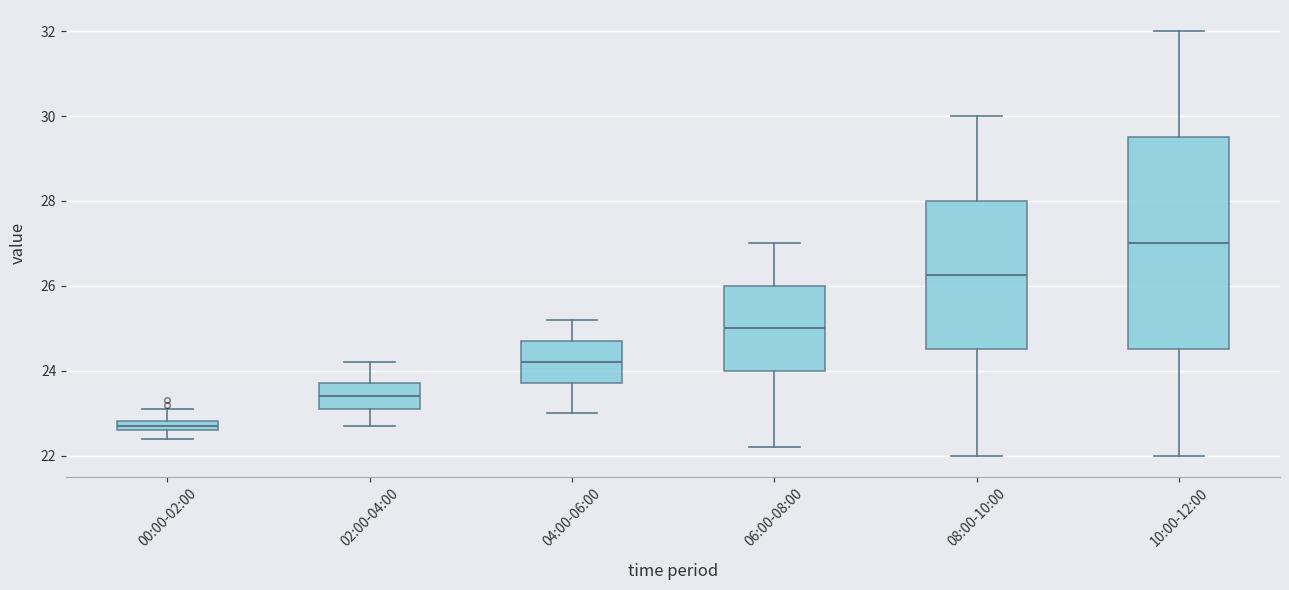

Comparing the boxes themselves (not the whiskers), which one is the tallest?

10:00-12:00